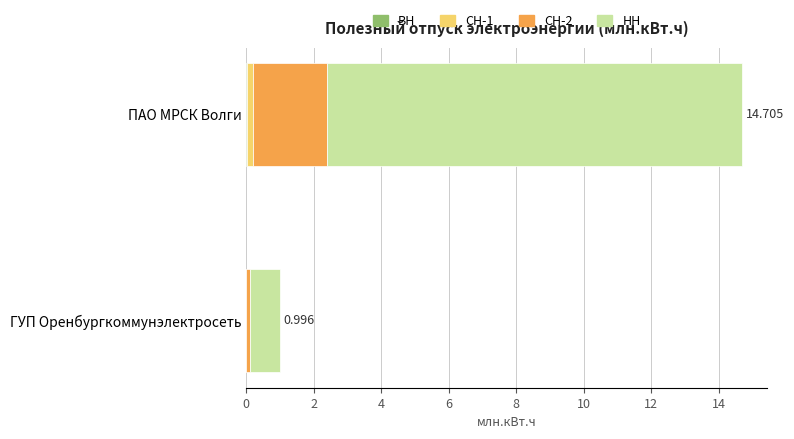

At which category is the sum across all series the highest?

ПАО МРСК Волги